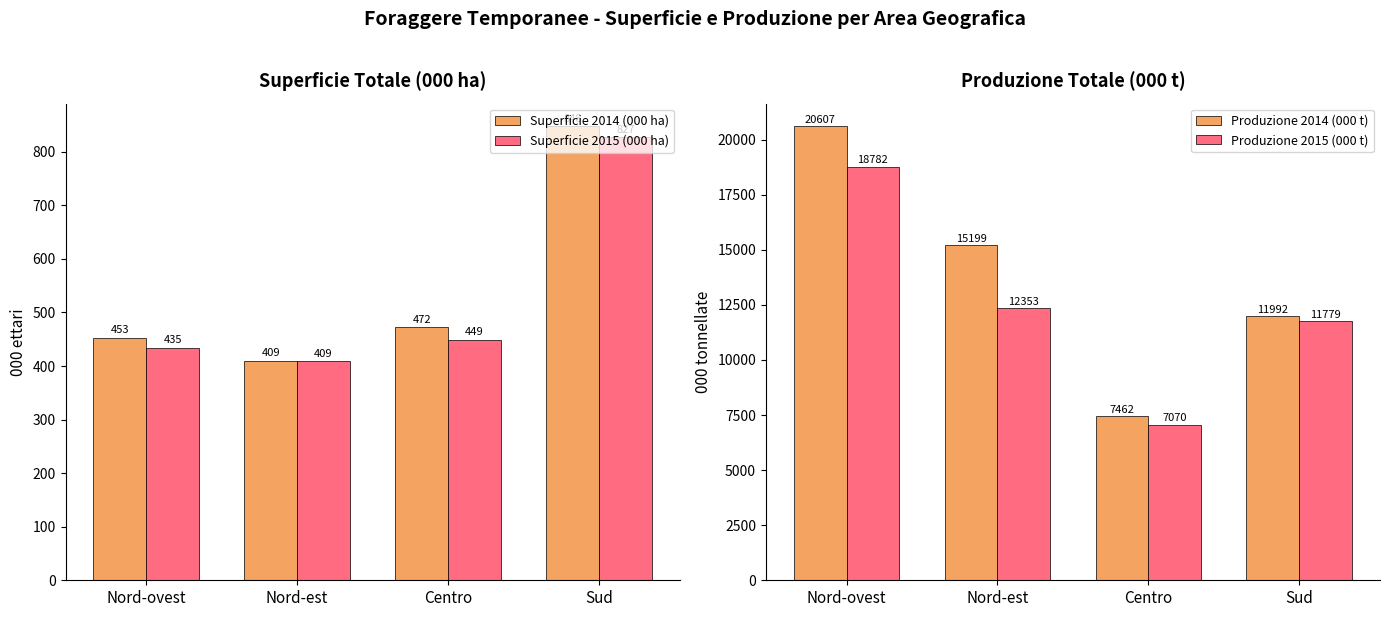

What is the label of the 4th bar from the right?

Nord-ovest